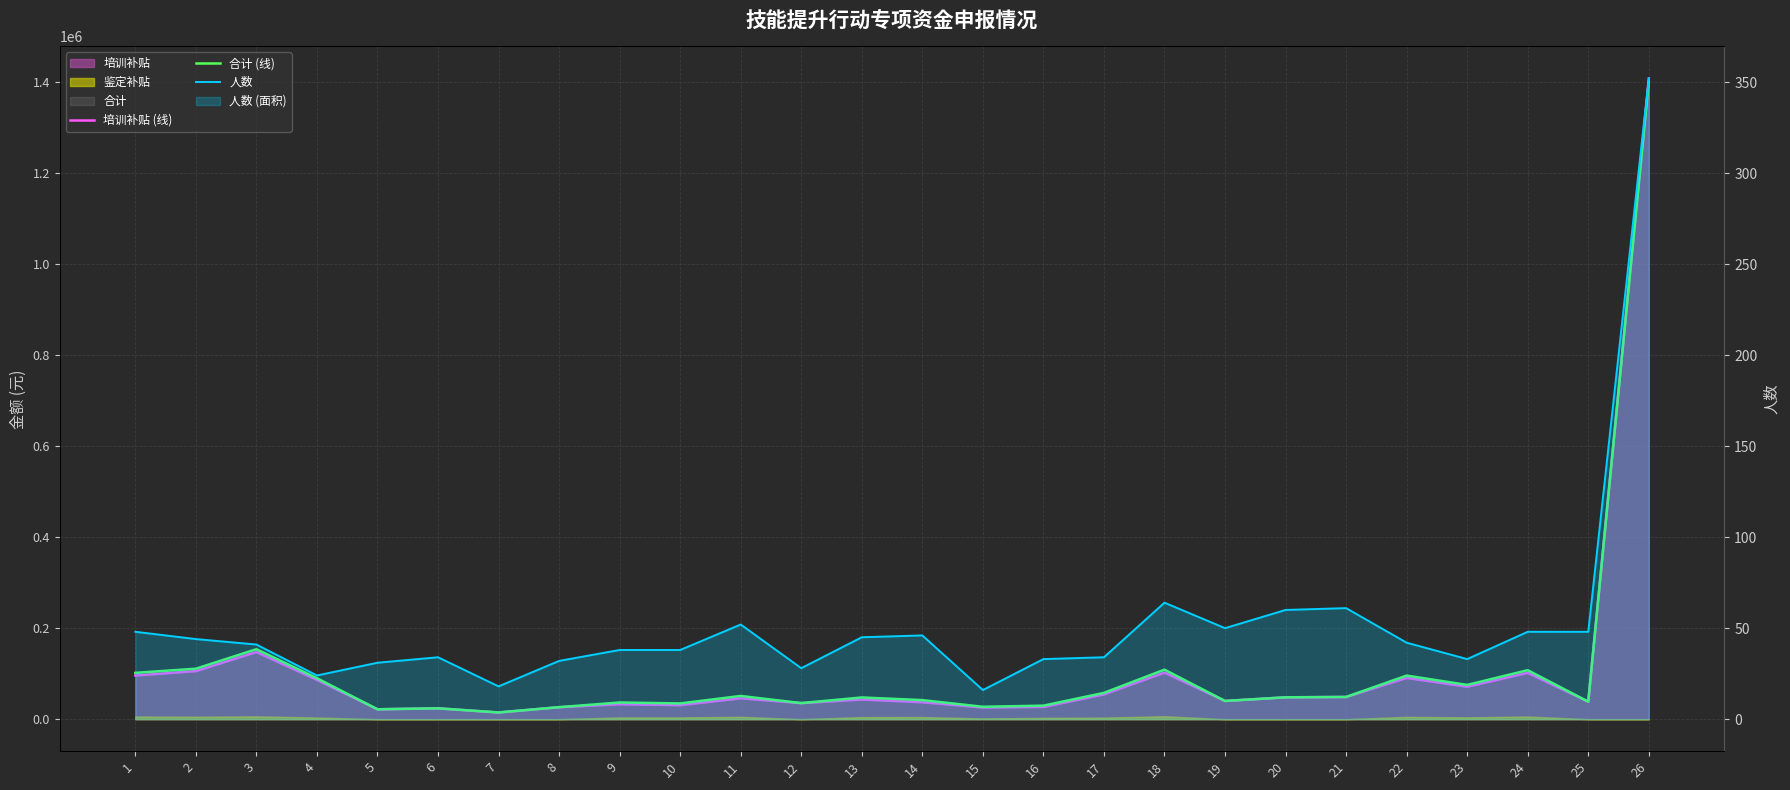

What is the smallest value displayed?

16